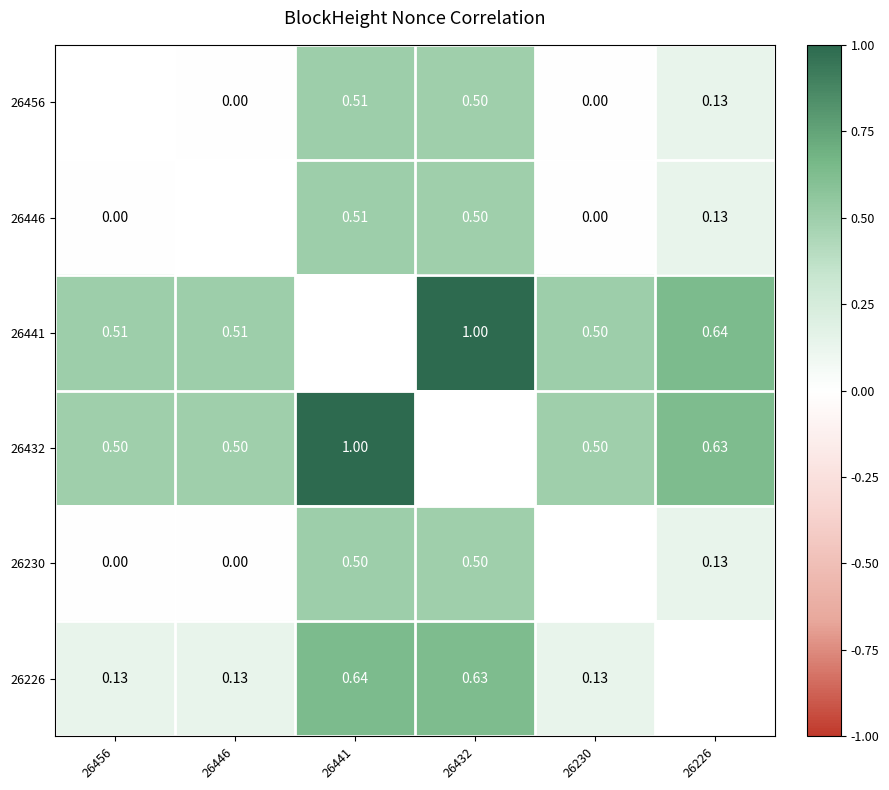

Between 26446 and 26226, which is larger?

26226